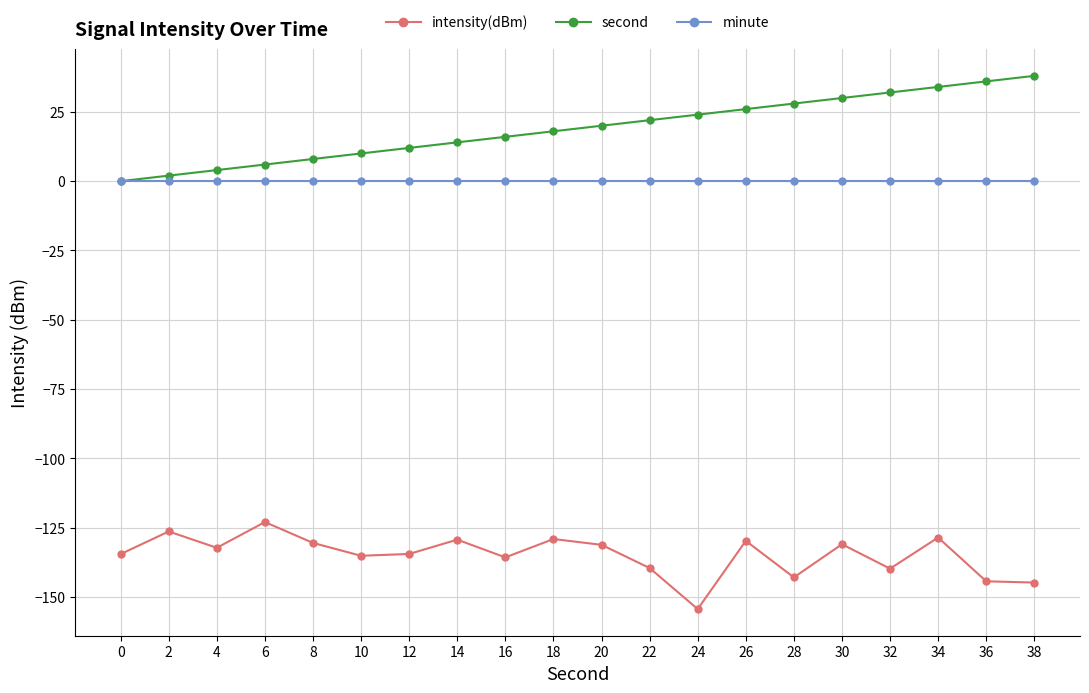

What are all the series names shown in the legend?

intensity(dBm), second, minute